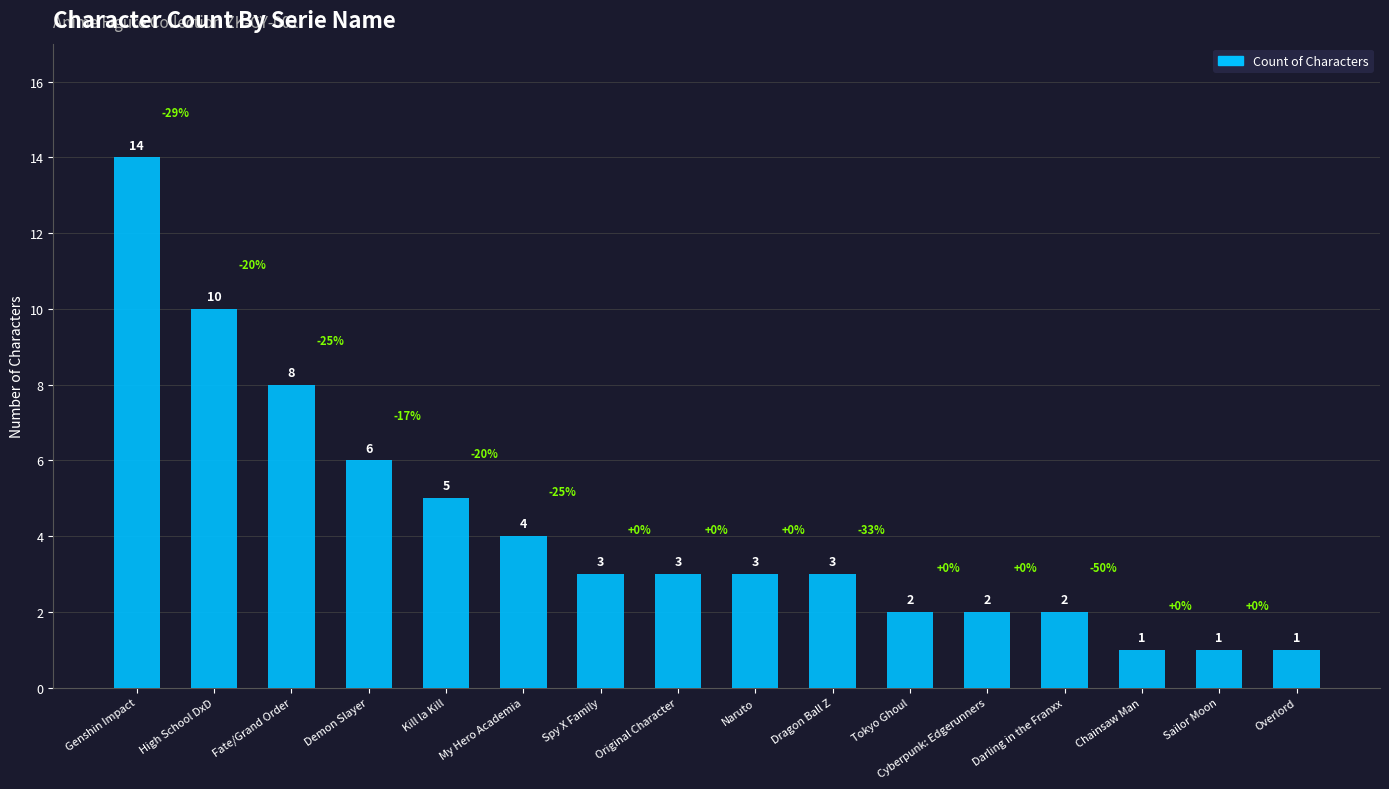

What is the difference between the second highest and minimum values?

9